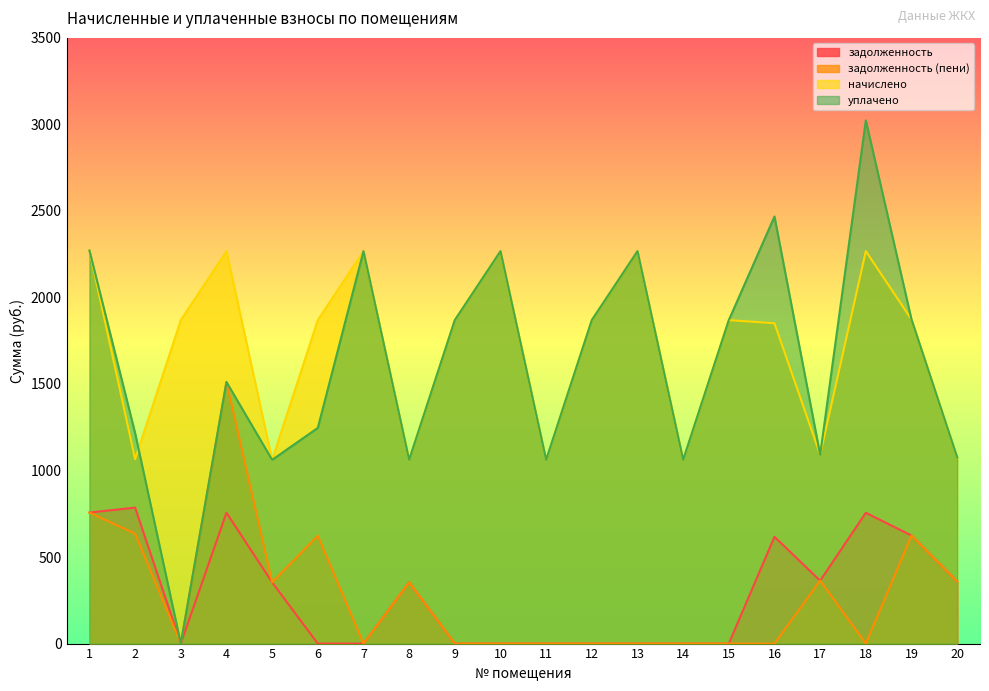

Read the задолженность (пени) value at 19.

624.3